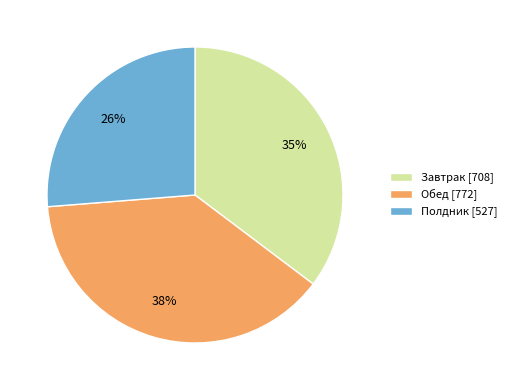

Count the number of slices in the pie.

3